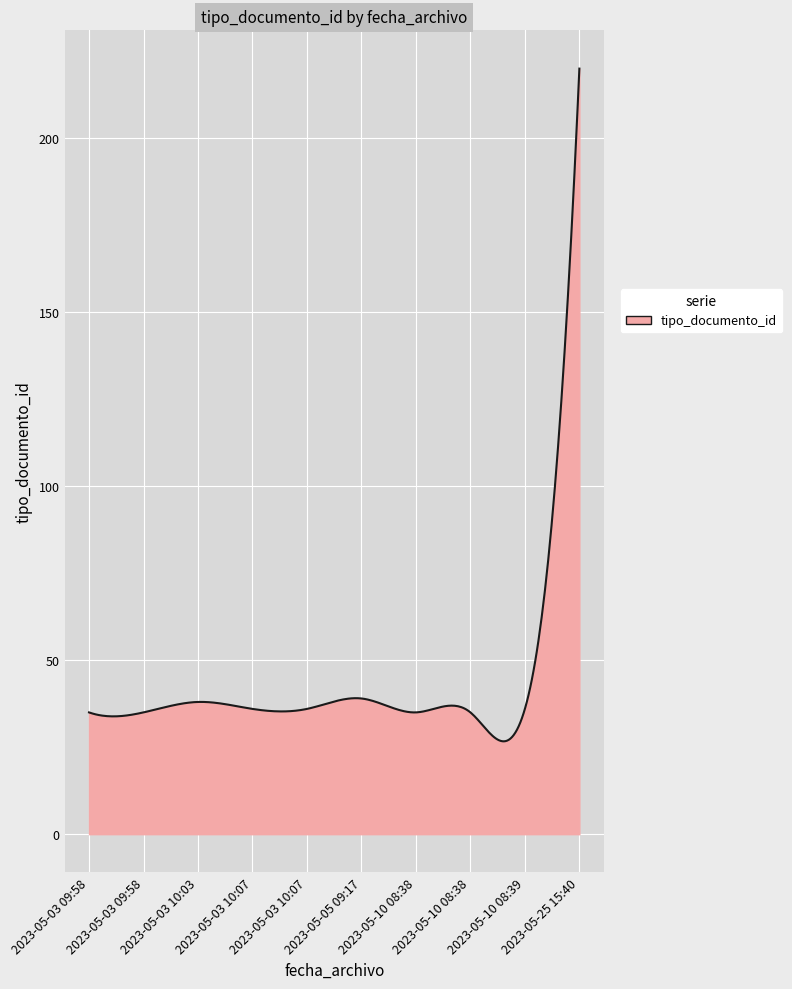

What is the greatest value displayed?

220.0